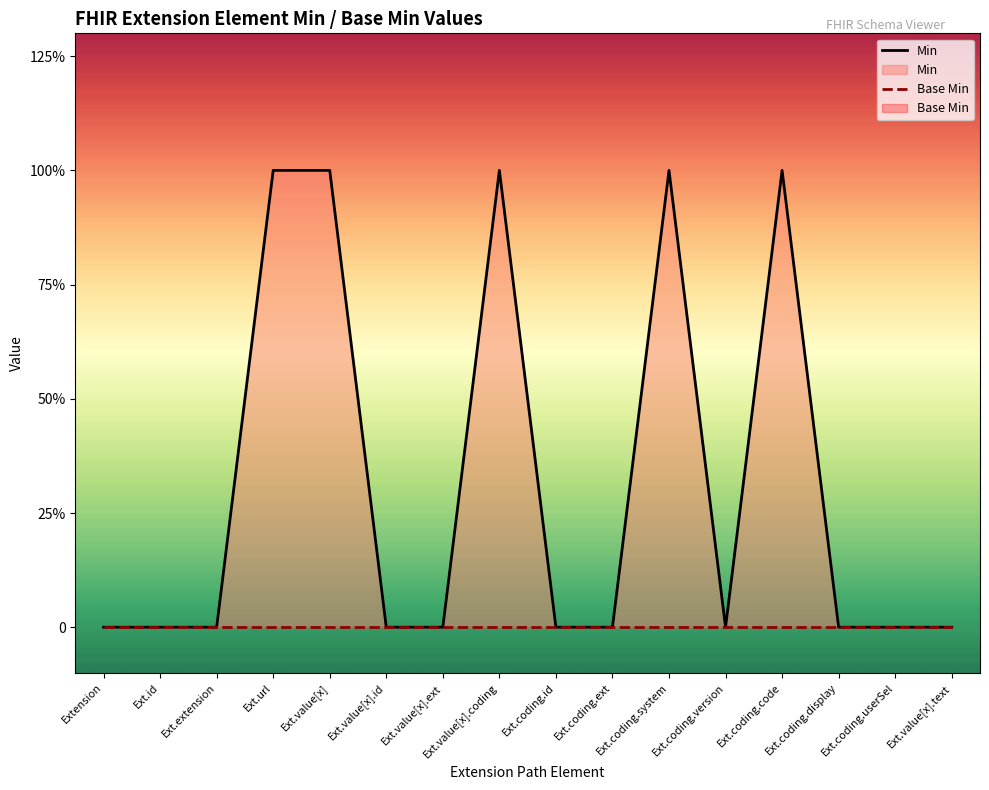

Which series has the largest total across all categories?

Min